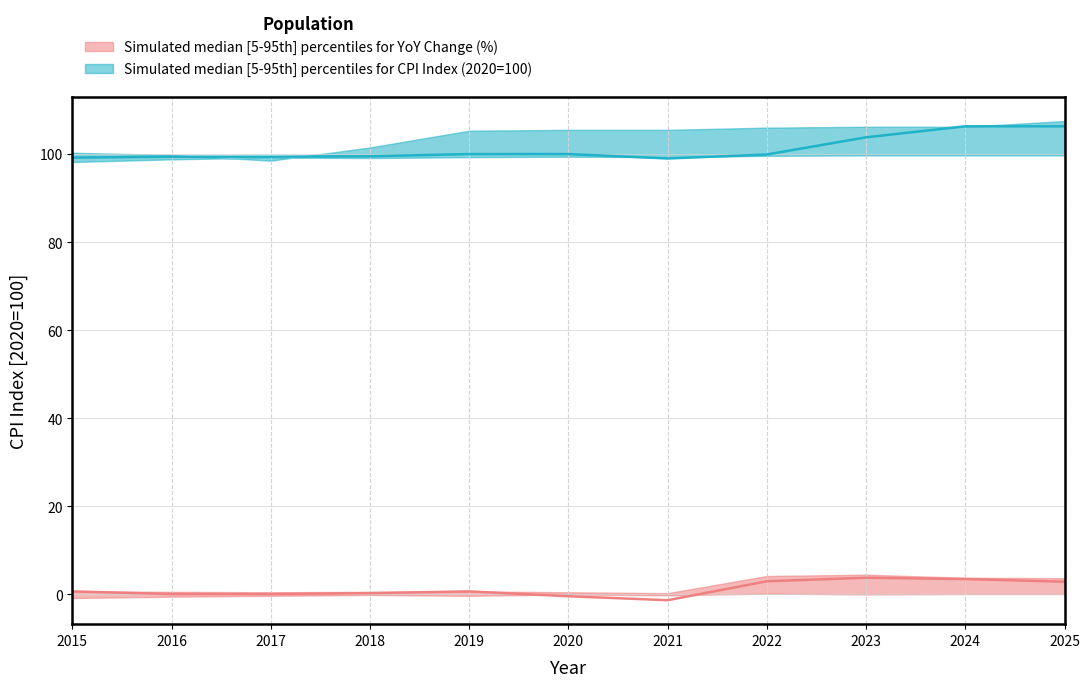

Is the value of YoY_change_median at 2015 greater than the value of YoY_change_upper at 2021?

Yes